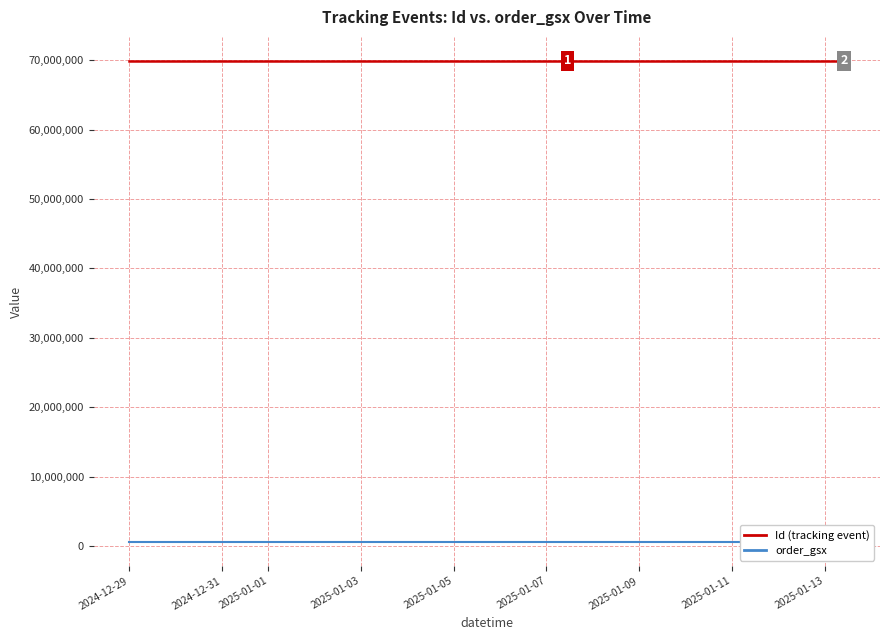

What are all the series names shown in the legend?

Id (tracking event), order_gsx